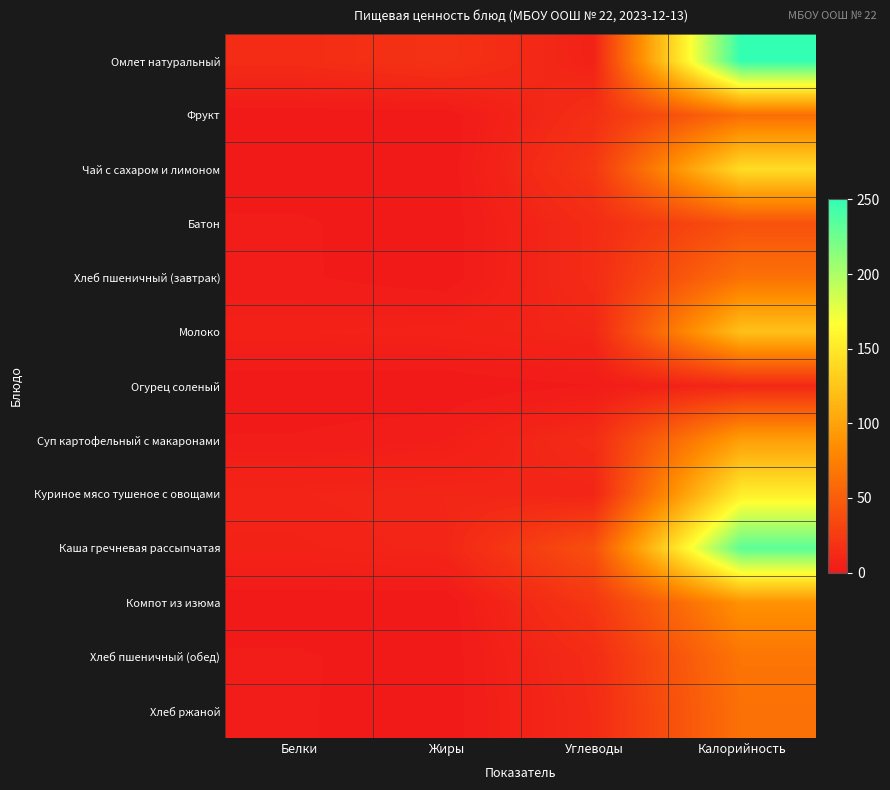

Reading left to right, transcribe all the data shown in this chart.

Омлет натуральный: Белки=13.8	Жиры=18.5	Углеводы=6.9	Калорийность=250.0
Фрукт: Белки=0.2	Жиры=0.0	Углеводы=16.0	Калорийность=61.3
Чай с сахаром и лимоном: Белки=0.4	Жиры=0.0	Углеводы=22.0	Калорийность=142.0
Батон: Белки=2.3	Жиры=0.2	Углеводы=13.8	Калорийность=41.0
Хлеб пшеничный (завтрак): Белки=2.3	Жиры=0.3	Углеводы=13.9	Калорийность=64.0
Молоко: Белки=5.8	Жиры=6.6	Углеводы=9.9	Калорийность=122.0
Огурец соленый: Белки=0.5	Жиры=0.1	Углеводы=1.9	Калорийность=10.9
Суп картофельный с макаронами: Белки=2.1	Жиры=3.8	Углеводы=13.9	Калорийность=97.0
Куриное мясо тушеное с овощами: Белки=8.7	Жиры=9.8	Углеводы=8.6	Калорийность=154.6
Каша гречневая рассыпчатая: Белки=7.5	Жиры=9.6	Углеводы=39.9	Калорийность=233.0
Компот из изюма: Белки=0.1	Жиры=0.0	Углеводы=21.8	Калорийность=87.6
Хлеб пшеничный (обед): Белки=2.3	Жиры=0.3	Углеводы=13.9	Калорийность=67.0
Хлеб ржаной: Белки=2.2	Жиры=0.4	Углеводы=13.0	Калорийность=64.0